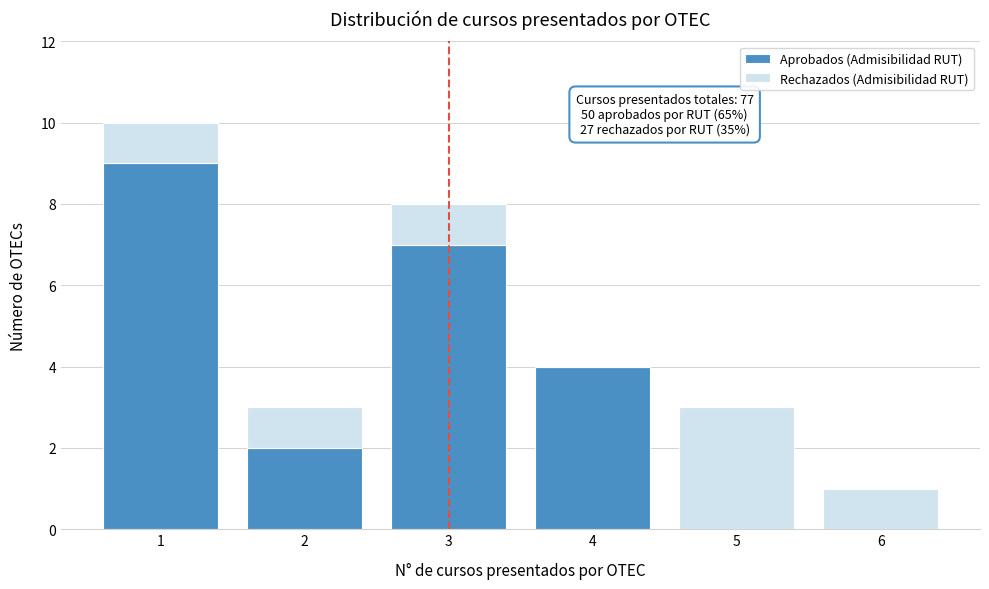

Reading left to right, list the values for the Aprobados (Admisibilidad RUT) series.

1=9	2=2	3=7	4=4	5=0	6=0